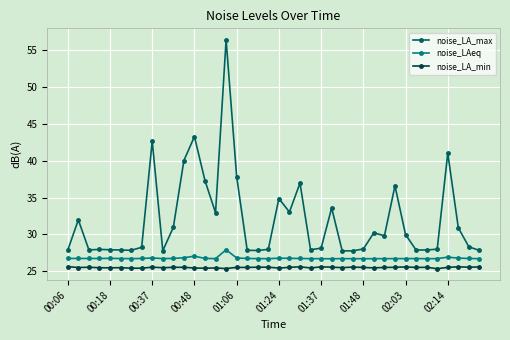

What is the sum of all noise_LA_min values?

1019.7